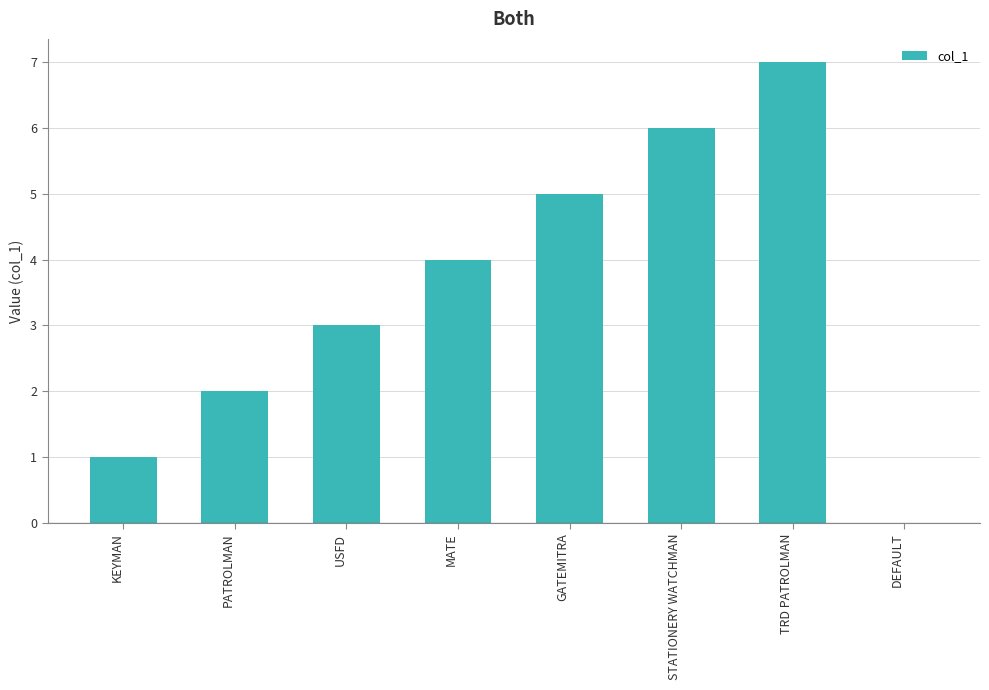

Between KEYMAN and TRD PATROLMAN, which is larger?

TRD PATROLMAN